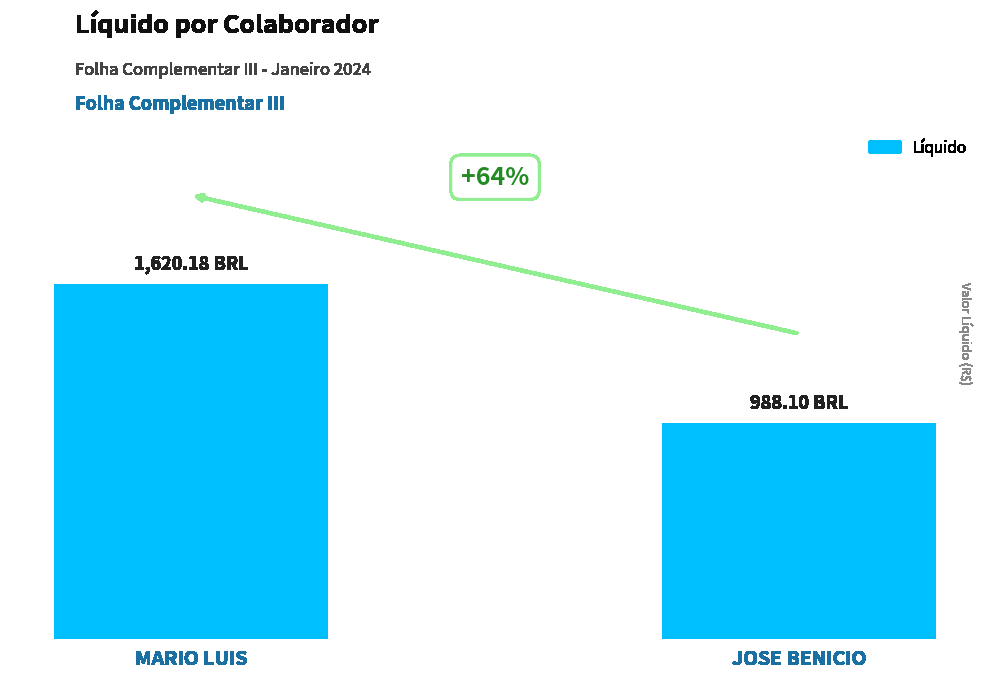

Does the chart contain stacked bars?

No